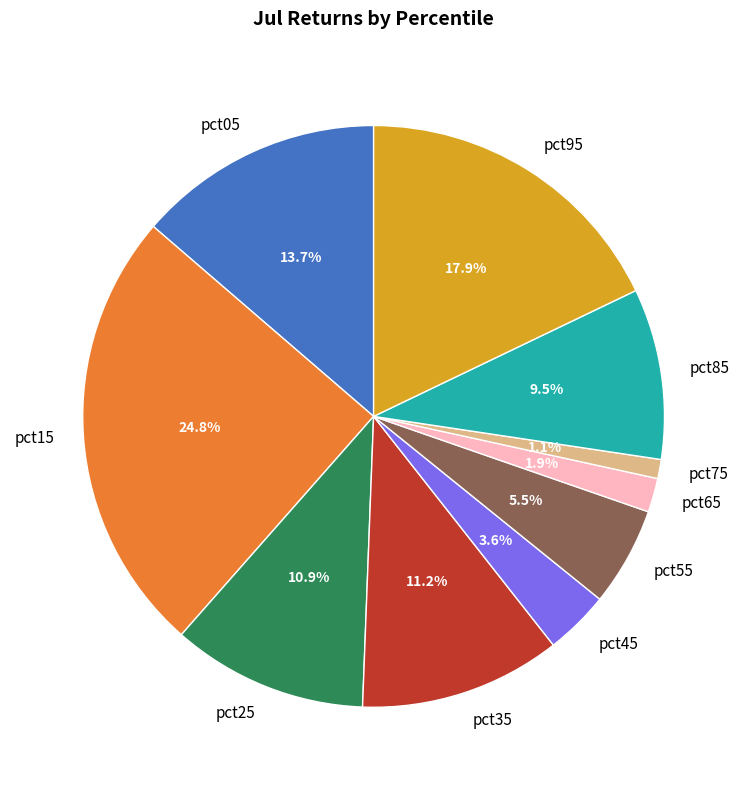

How much of the chart is everything except pct35?

88.8%